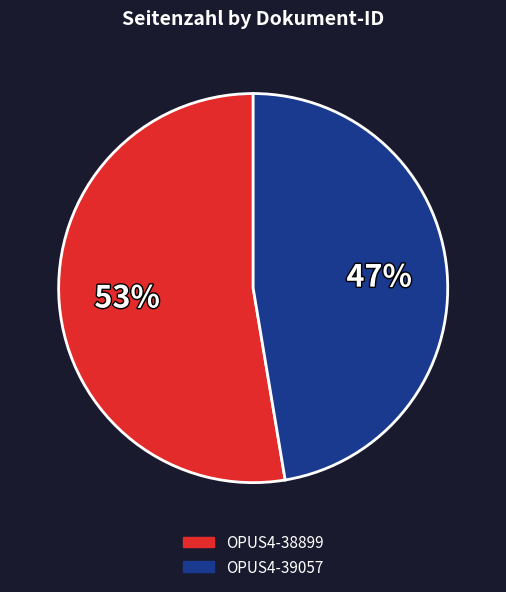

True or false: OPUS4-39057 accounts for 47% of the total.

True